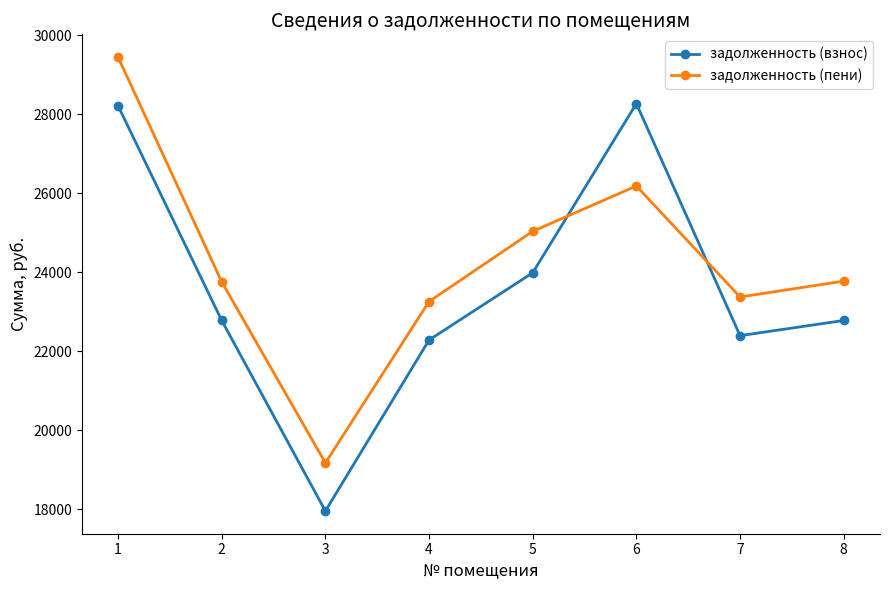

How many lines are shown in the chart?

2